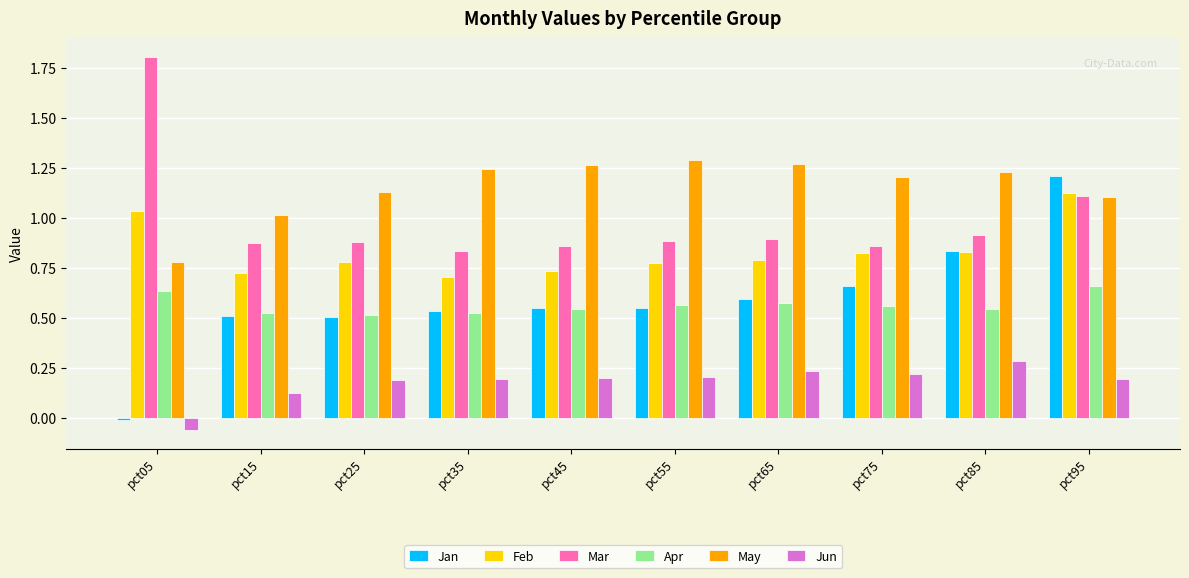

How many bars are there in each group?

6